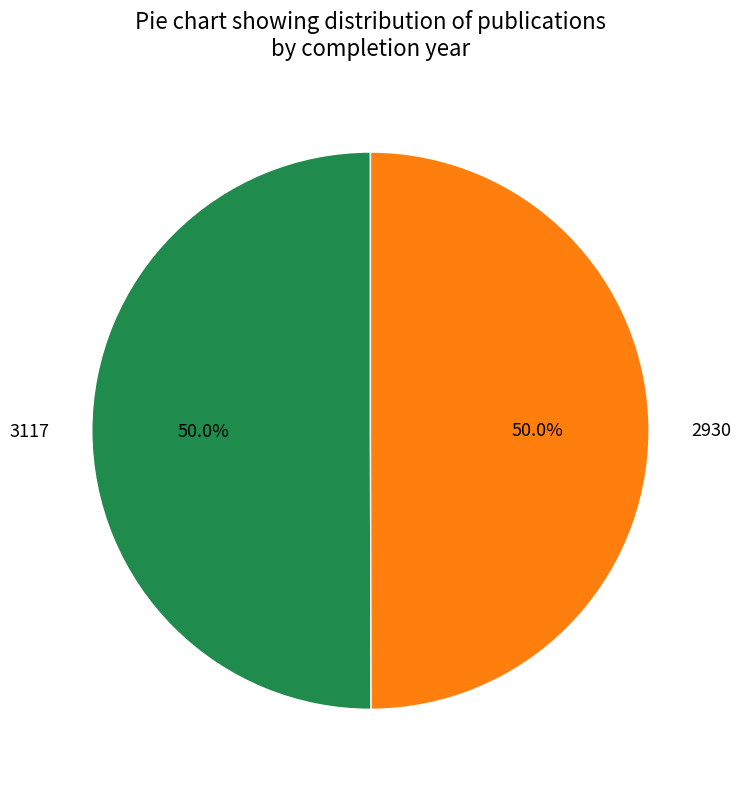

Is the sum of 3117 and 2930 greater than half?

Yes